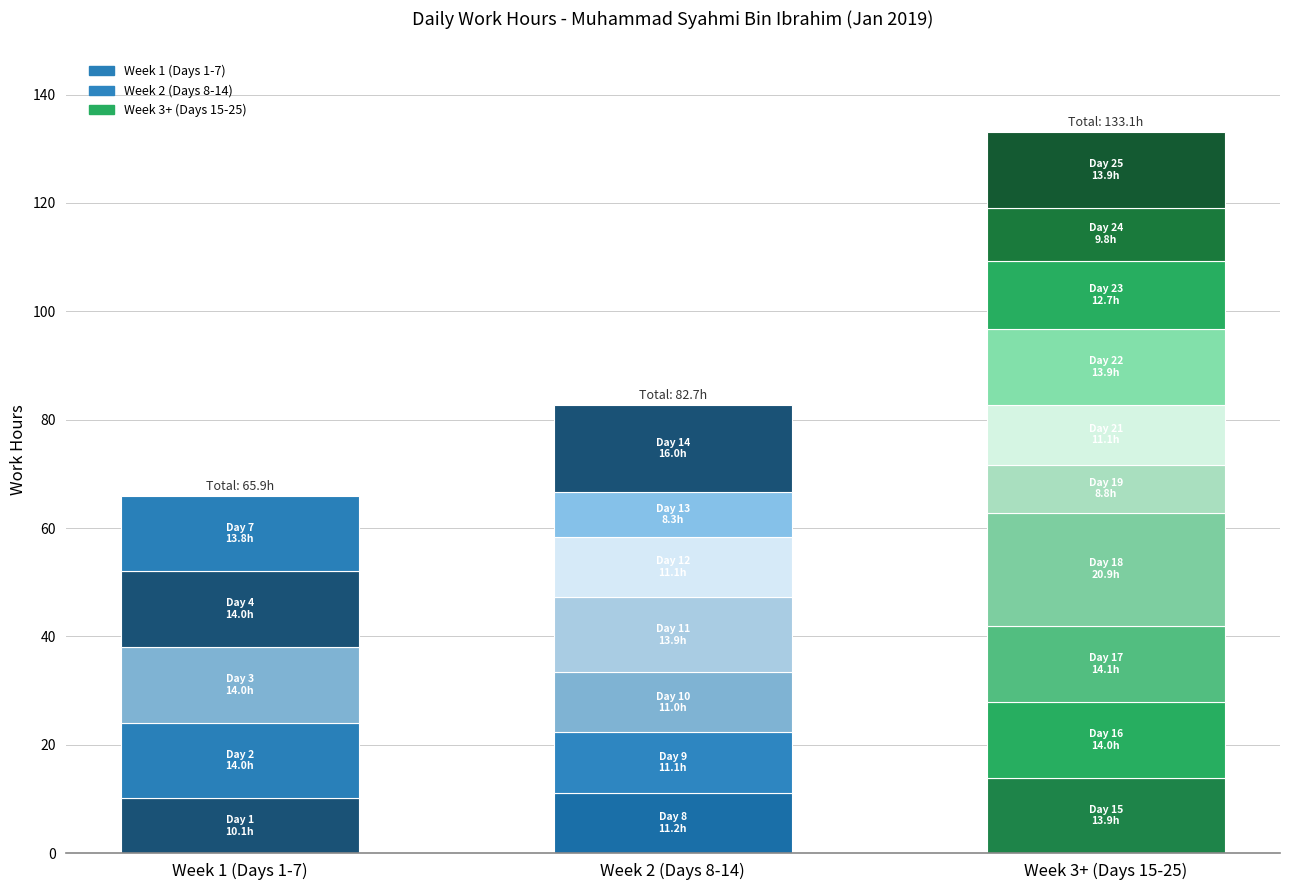

Where is Work Hours nearest to the value 14?

4